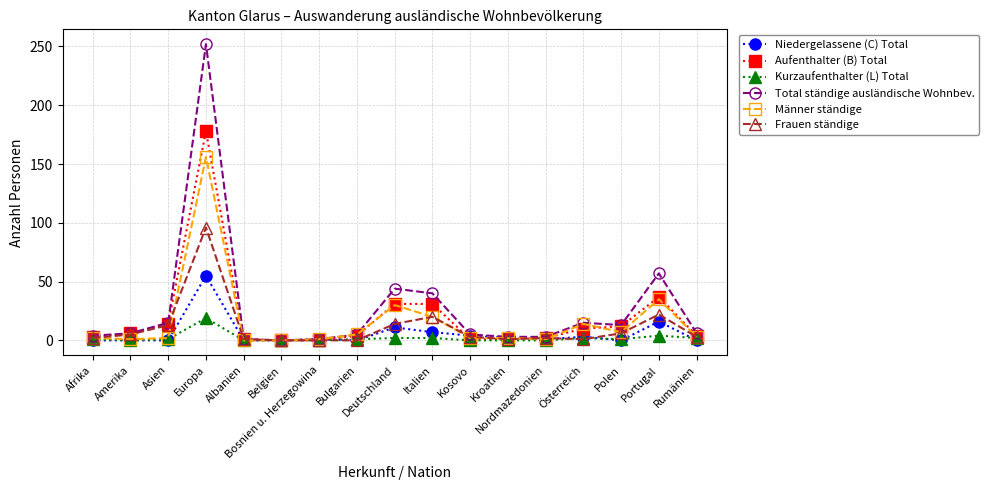

True or false: Niedergelassene (C) Total has more than 2 points higher than both neighbors.

True